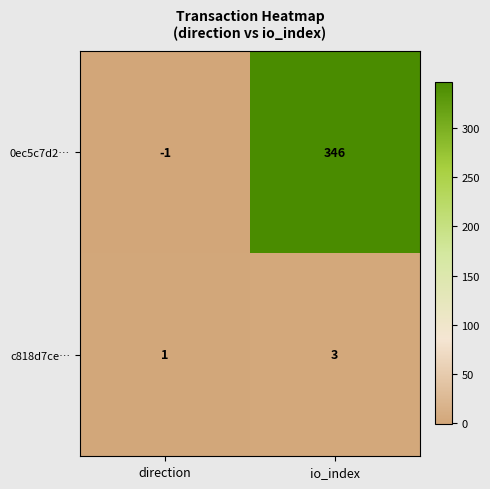

What is the maximum value shown in the chart?

346